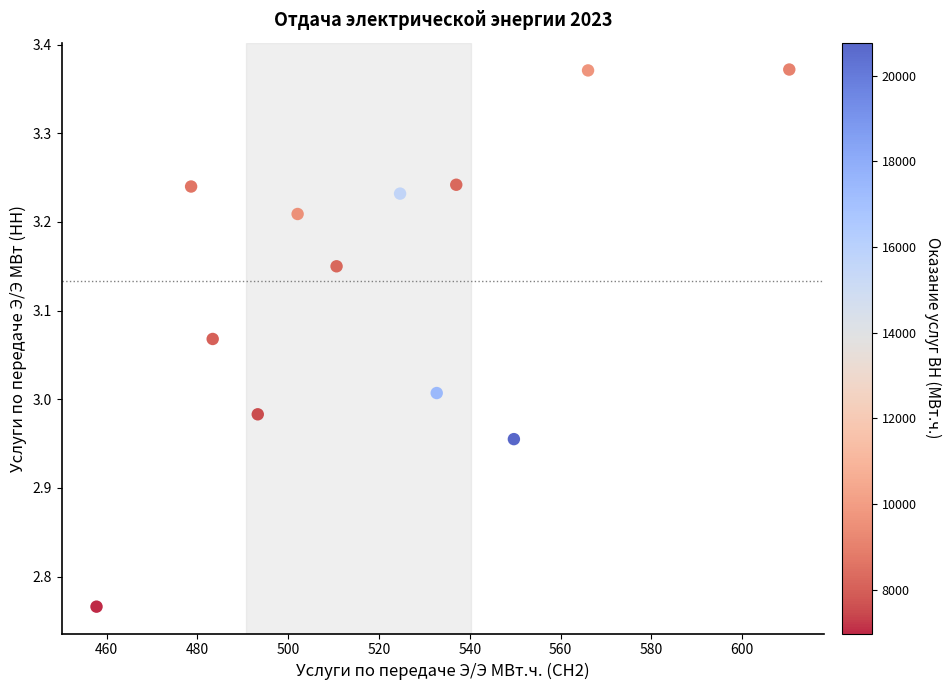

What is the average X value?

520.5